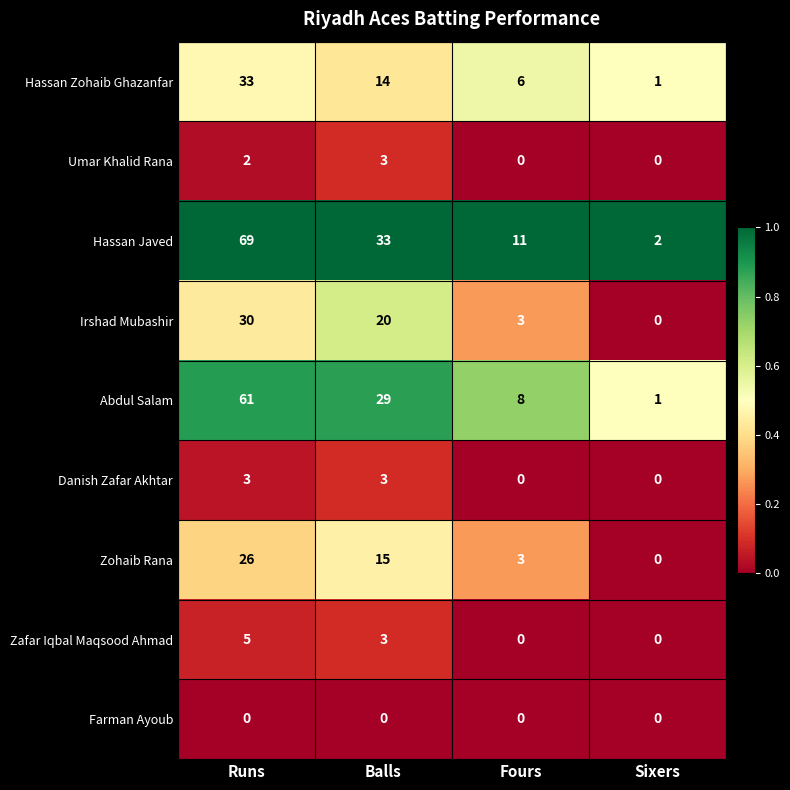

Which series has the widest spread of values?

Hassan Javed